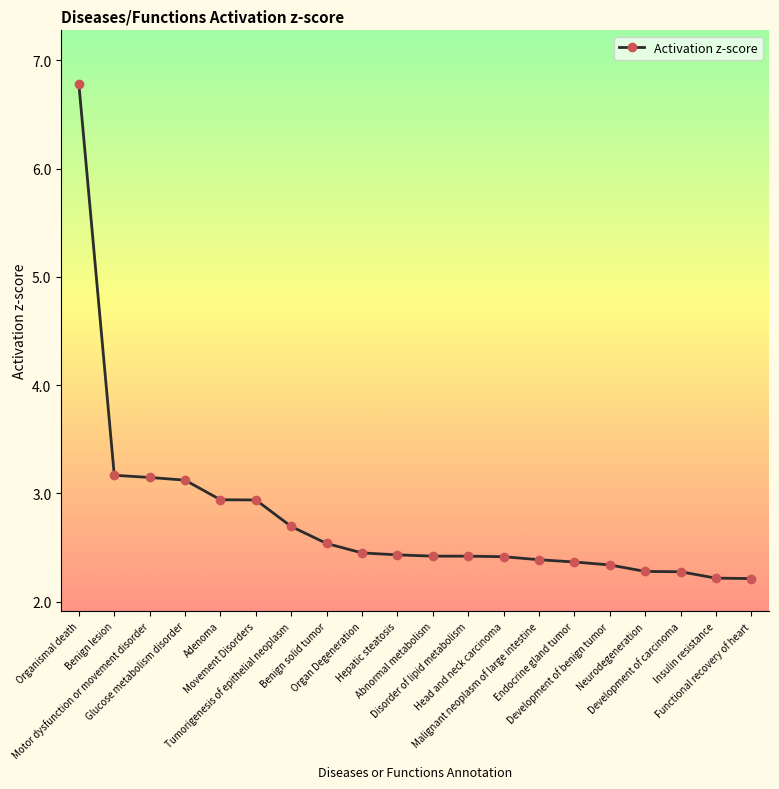

What is the approximate value at Abnormal metabolism?

2.4